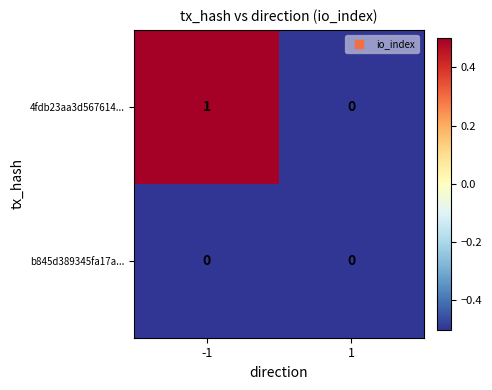

Is it true that 4fdb23aa3d567614... equals 0 at -1?

False